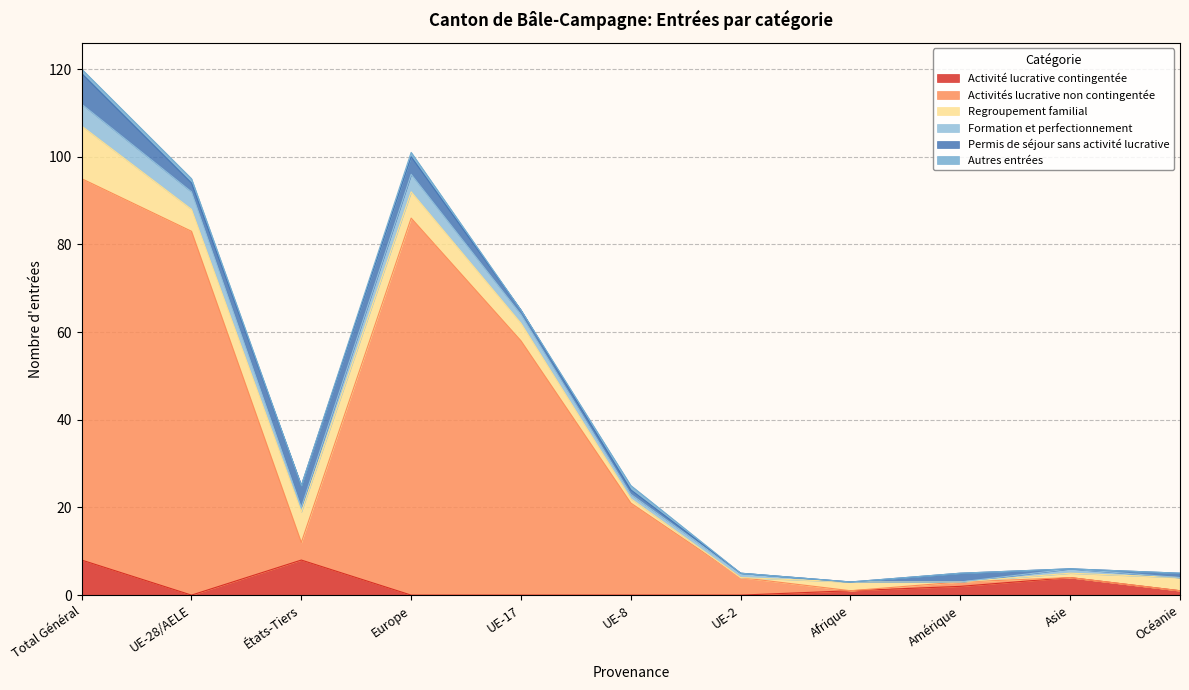

Is it true that Formation et perfectionnement equals 2 at UE-17?

True